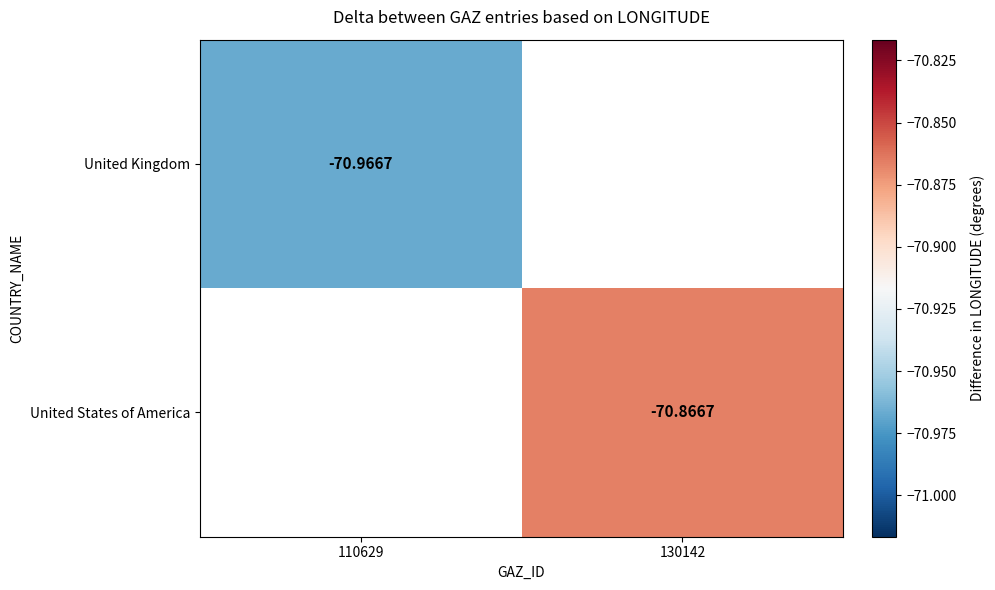

How many negative values does the United Kingdom series have?

1